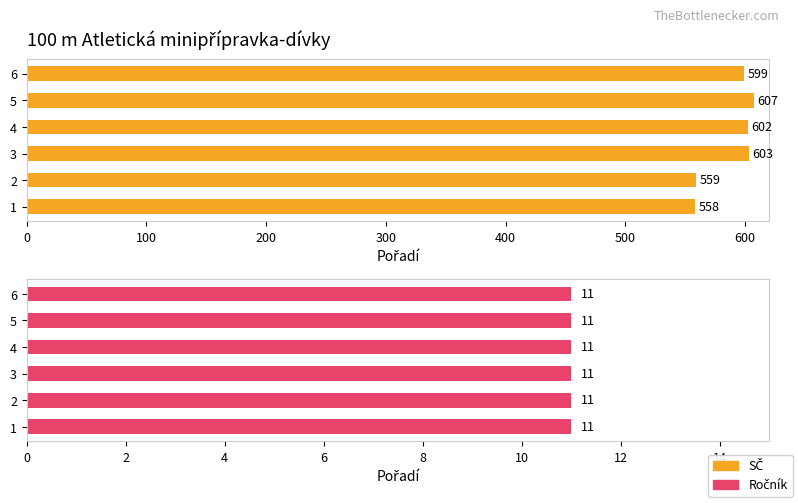

At which category is the sum across all series the highest?

400